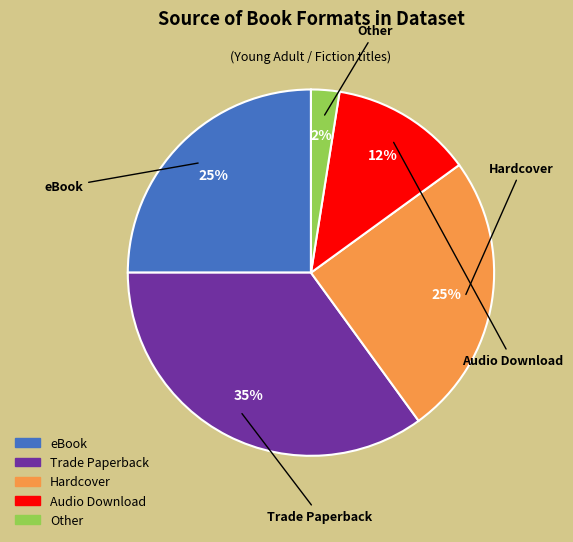

Which has a higher value, Other or Trade Paperback?

Trade Paperback